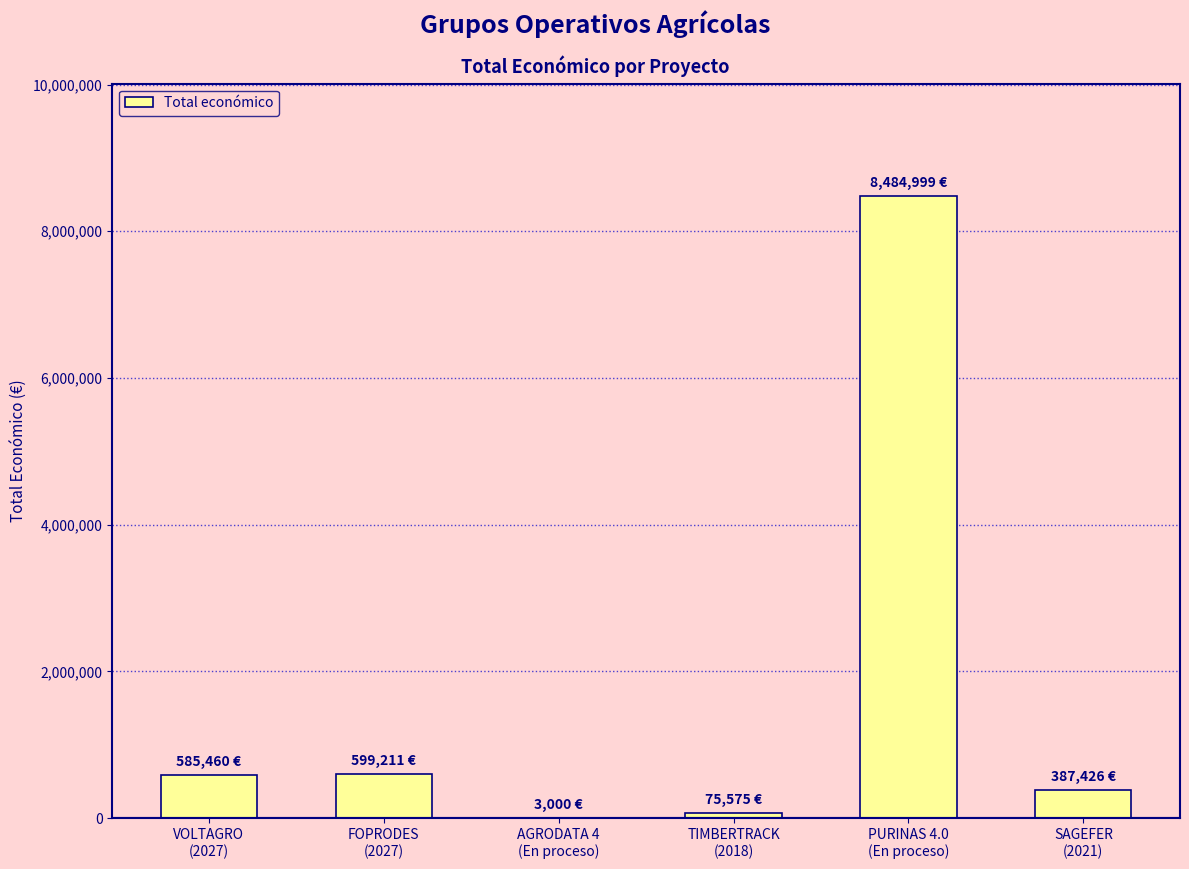

What is the maximum value shown in the chart?

8484999